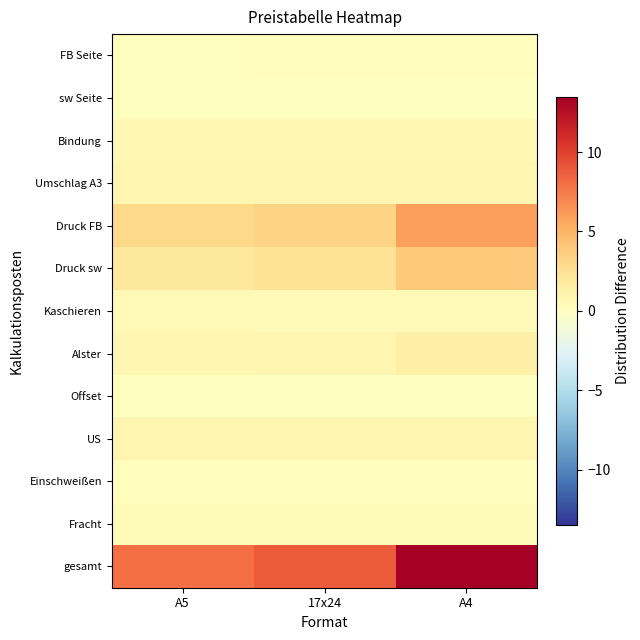

At which category does the chart reach its minimum across all series?

A5